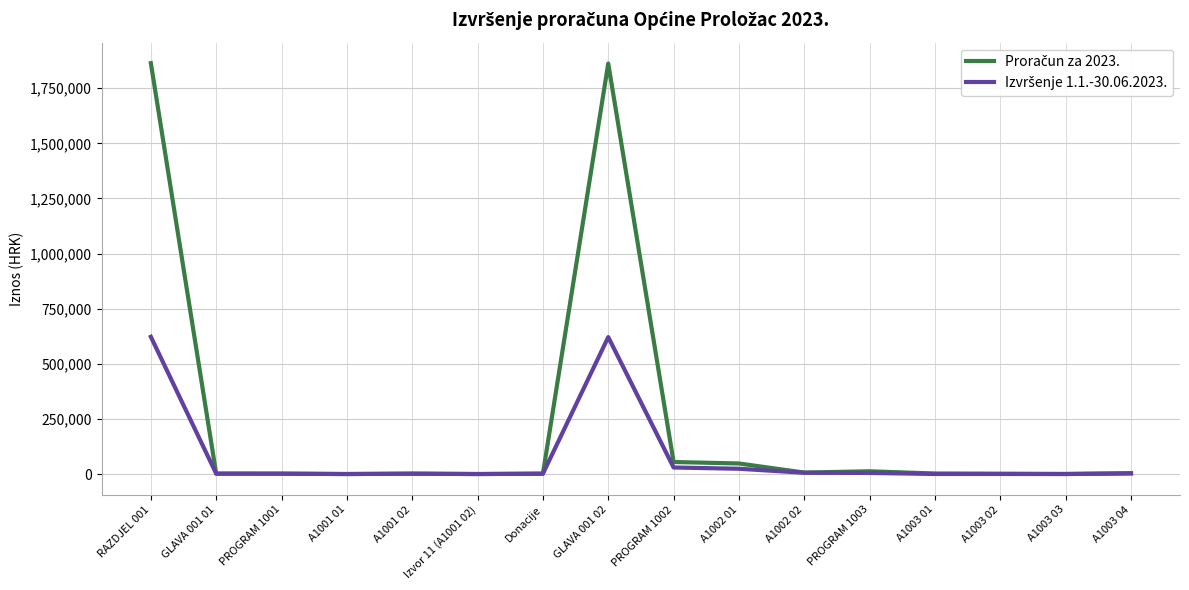

What is the greatest value displayed?

1863747.0